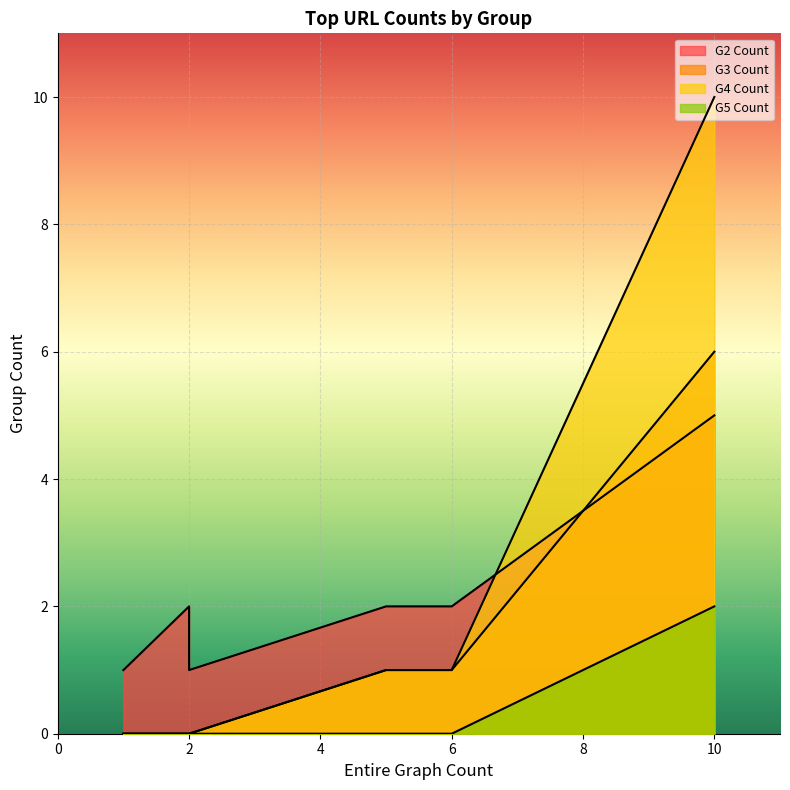

True or false: G5 Count and G3 Count cross at least once.

False